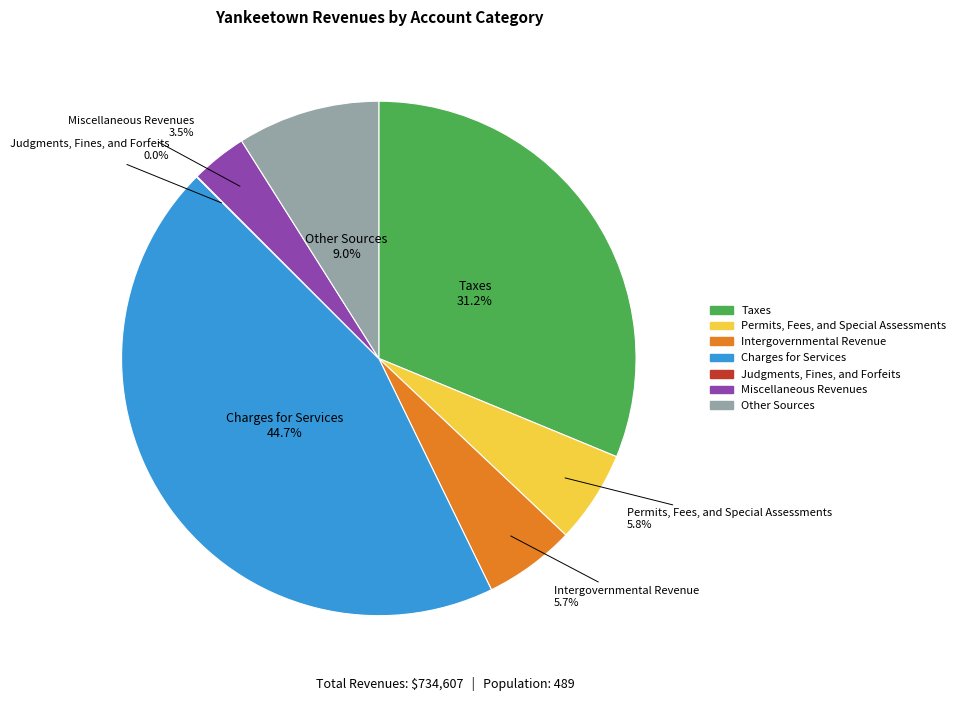

What percentage is NOT represented by Intergovernmental Revenue?

94.3%